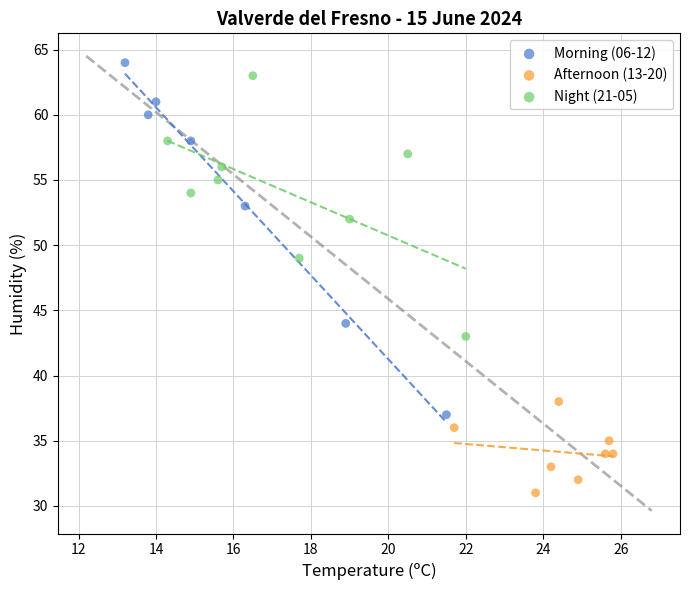

Which series reaches the minimum Y coordinate?

Afternoon (13-20)